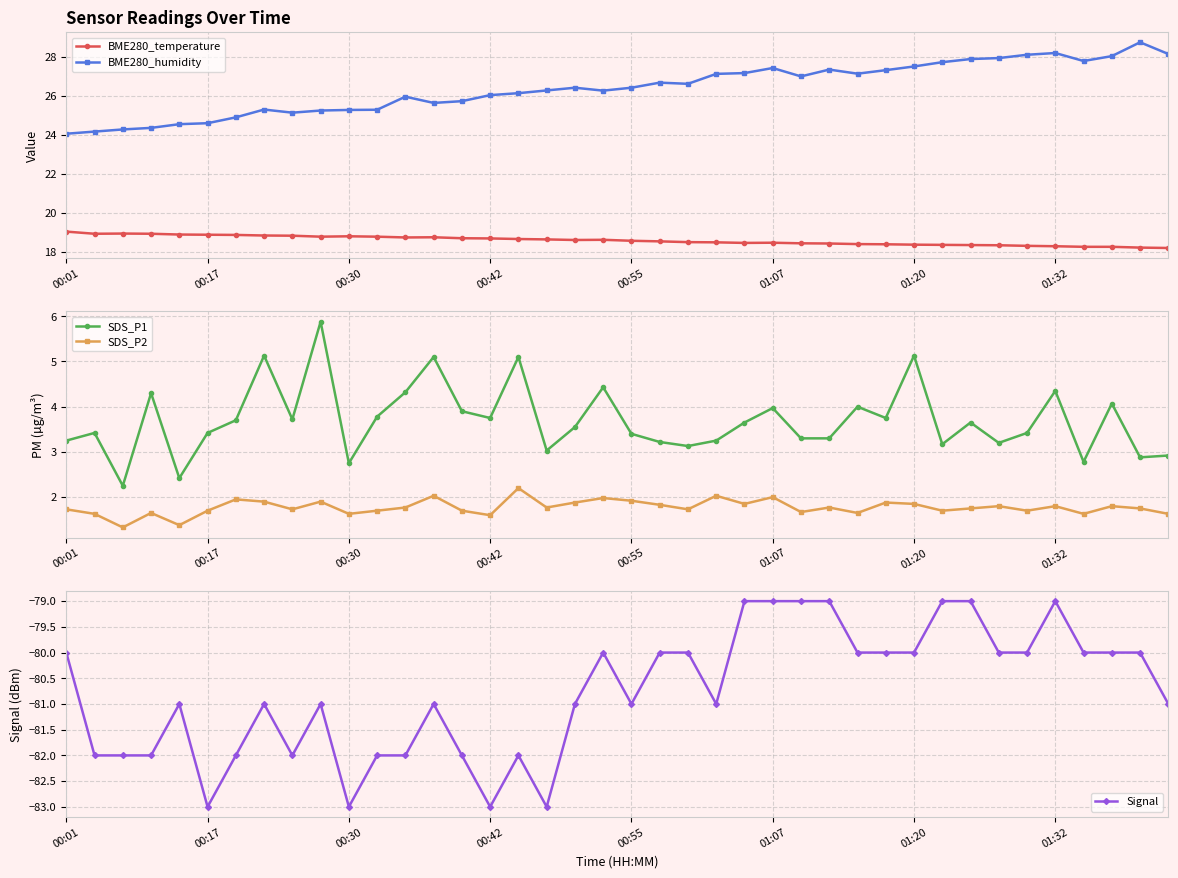

What is the maximum value shown in the chart?

28.8